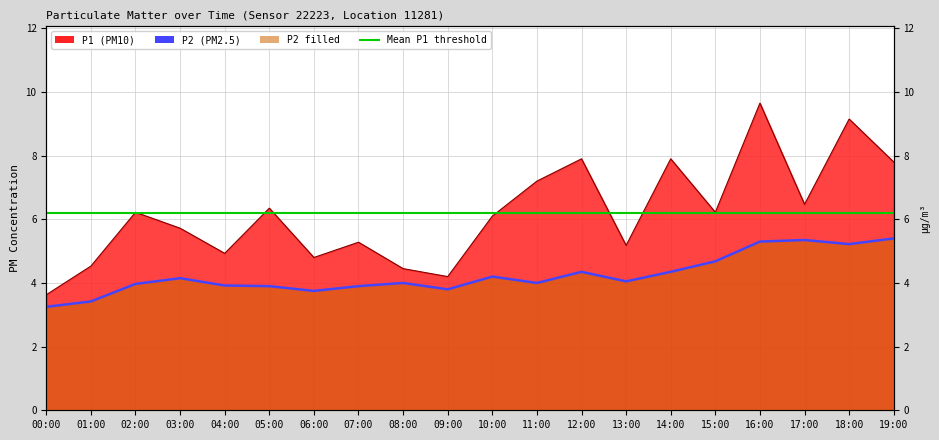

Which has a higher value, 03:00 or 04:00?

03:00